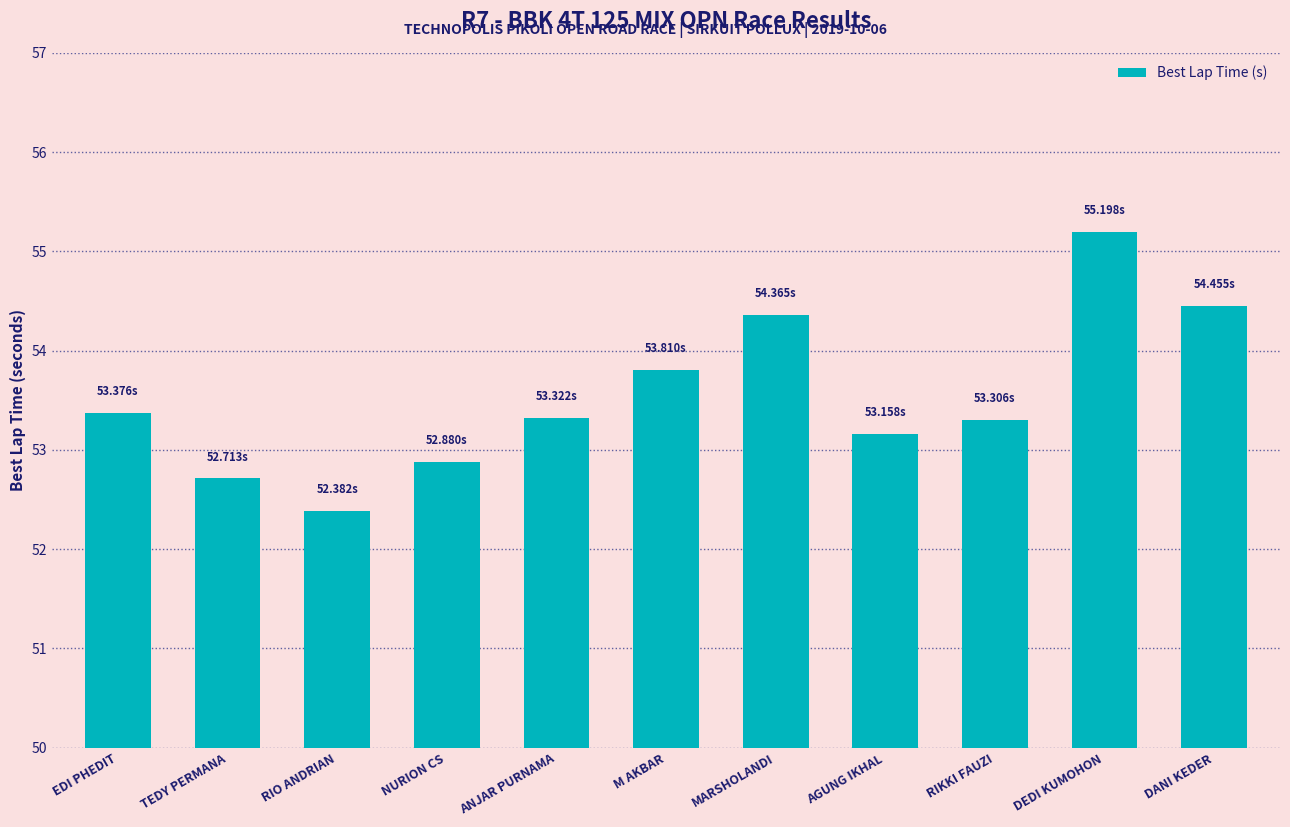

Approximately how many times larger is the value at RIKKI FAUZI compared to DANI KEDER?

1.0